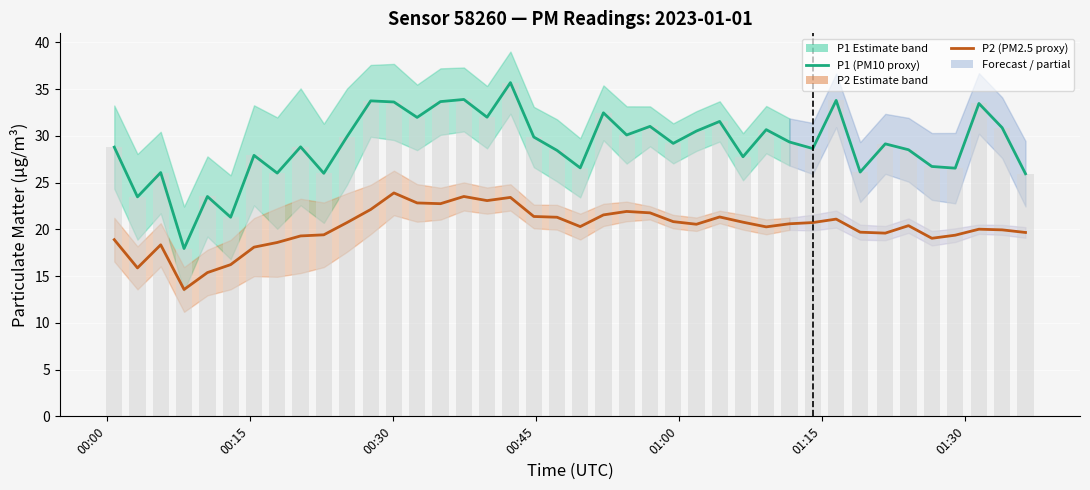

What is the minimum value for P2 (PM2.5 proxy)?

13.6